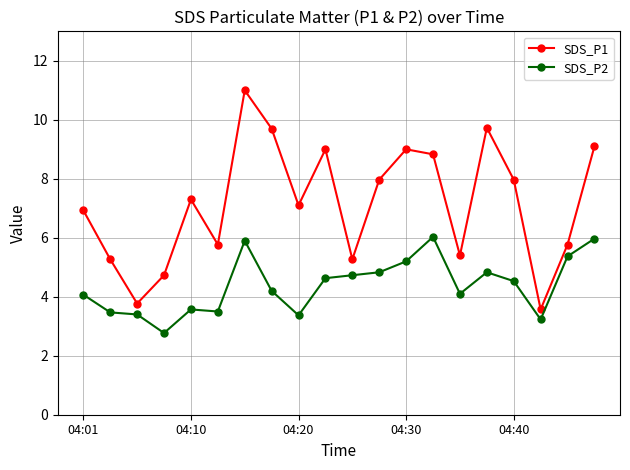

True or false: SDS_P2 and SDS_P1 cross at least once.

False